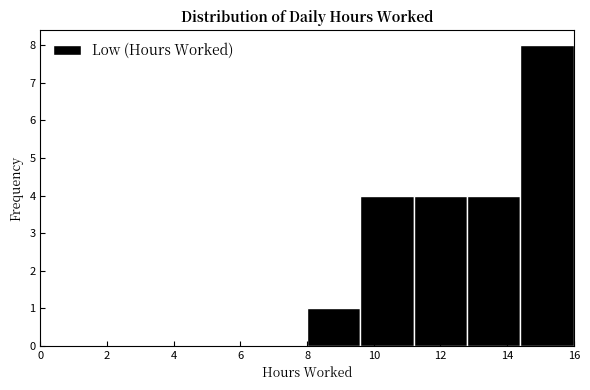

Reading left to right, transcribe this chart: for each bar, give the range it covers on the x-axis and its height. The values are not printed on the chart, so give them approximately, as read against the axis.

0.0 to 1.6: 0
1.6 to 3.2: 0
3.2 to 4.8: 0
4.8 to 6.4: 0
6.4 to 8.0: 0
8.0 to 9.6: 1
9.6 to 11.2: 4
11.2 to 12.8: 4
12.8 to 14.4: 4
14.4 to 16.0: 8